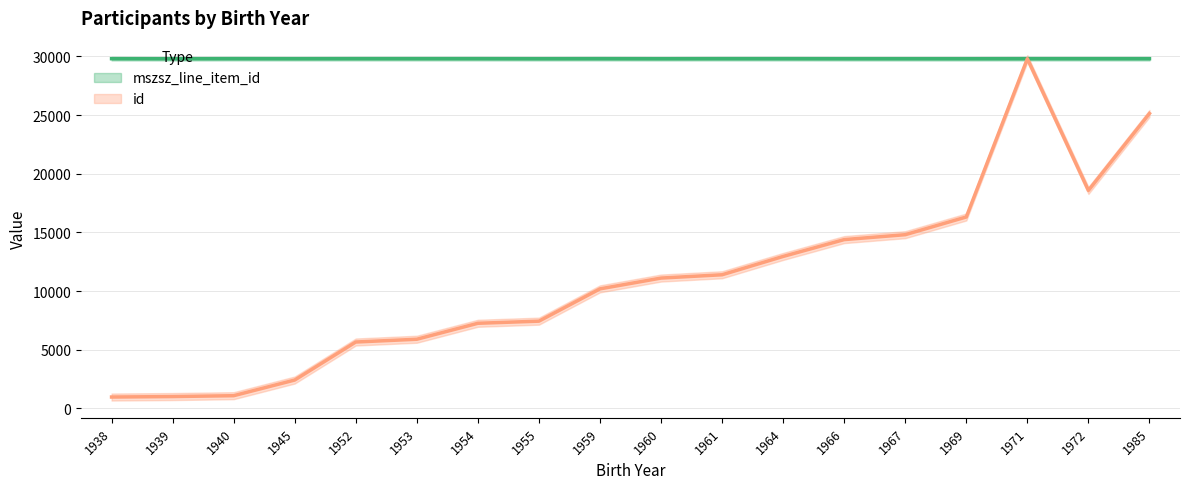

At which label does mszsz_line_item_id reach its minimum?

1939